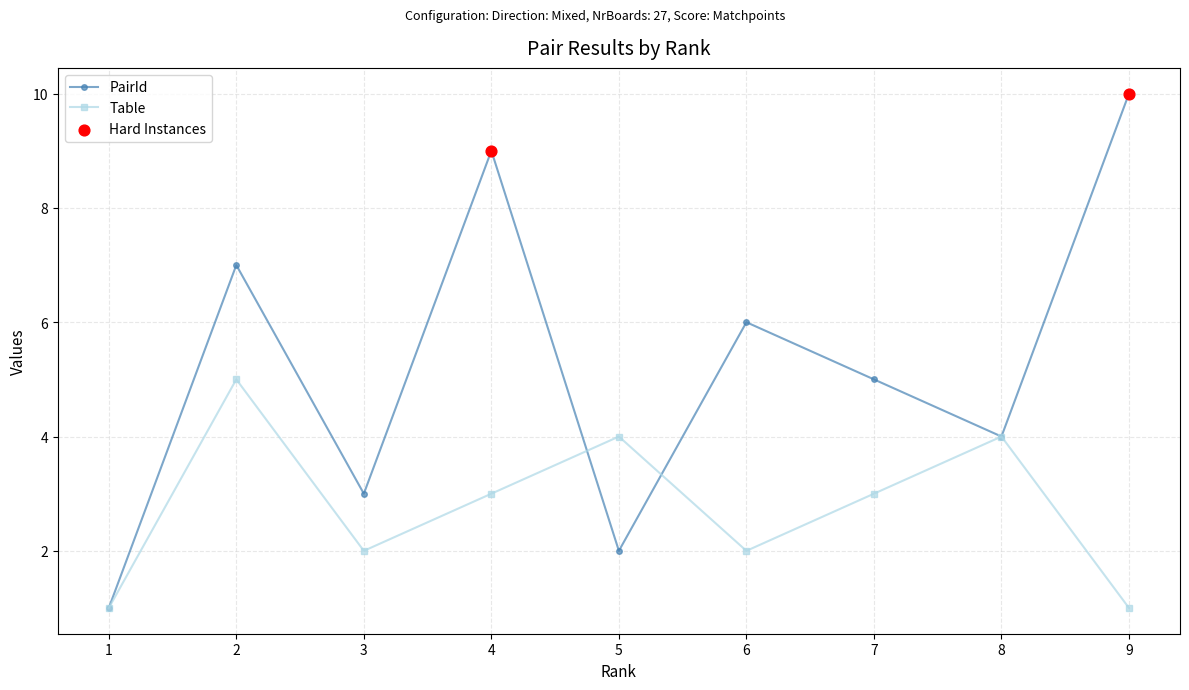

Is the value of Table at 8 greater than the value of PairId at 6?

No